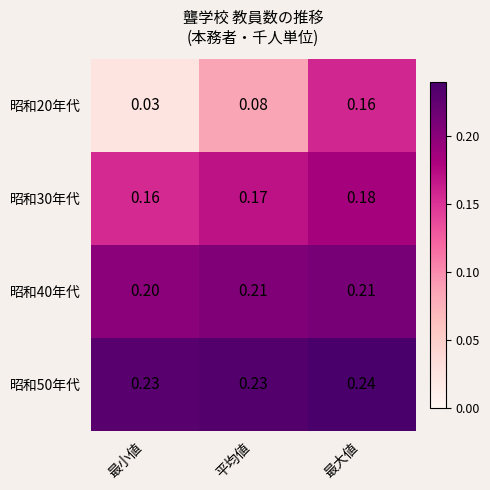

What is the total value across all series at 平均値?

0.7